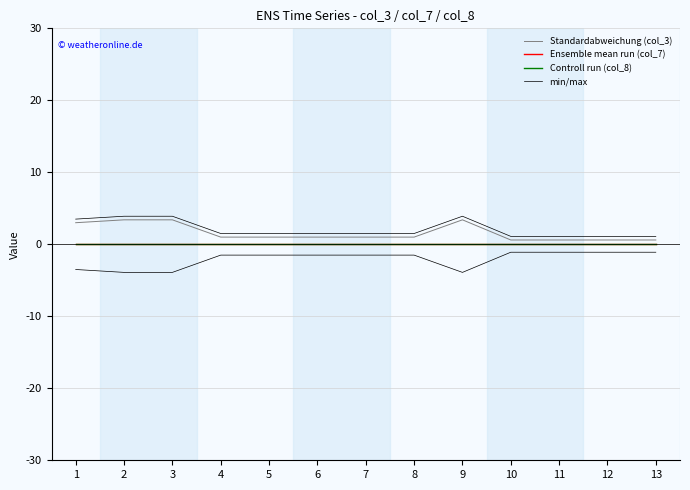

Reading left to right, what are all the values shown in this chart?

Standardabweichung (col_3): 1=3.0	2=3.4	3=3.4	4=1.0	5=1.0	6=1.0	7=1.0	8=1.0	9=3.4	10=0.6	11=0.6	12=0.6	13=0.6
Ensemble mean run (col_7): 1=0.0	2=0.0	3=0.0	4=0.0	5=0.0	6=0.0	7=0.0	8=0.0	9=0.0	10=0.0	11=0.0	12=0.0	13=0.0
Controll run (col_8): 1=0.0	2=0.0	3=0.0	4=0.0	5=0.0	6=0.0	7=0.0	8=0.0	9=0.0	10=0.0	11=0.0	12=0.0	13=0.0
min/max: 1=3.5	2=3.9	3=3.9	4=1.5	5=1.5	6=1.5	7=1.5	8=1.5	9=3.9	10=1.1	11=1.1	12=1.1	13=1.1